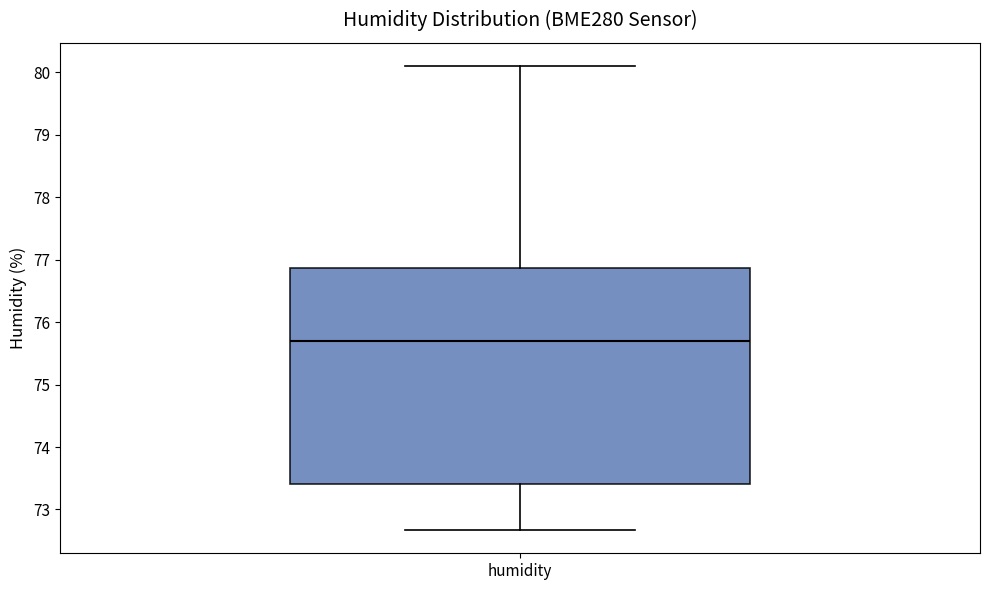

Read this box plot against the y-axis: the position of the median line, the range covered by the box, and the ends of both whiskers. The values are not printed on the chart, so give them approximately, as read against the axis.

median 75.7, box 73.4 to 76.9, whiskers 72.7 to 80.1